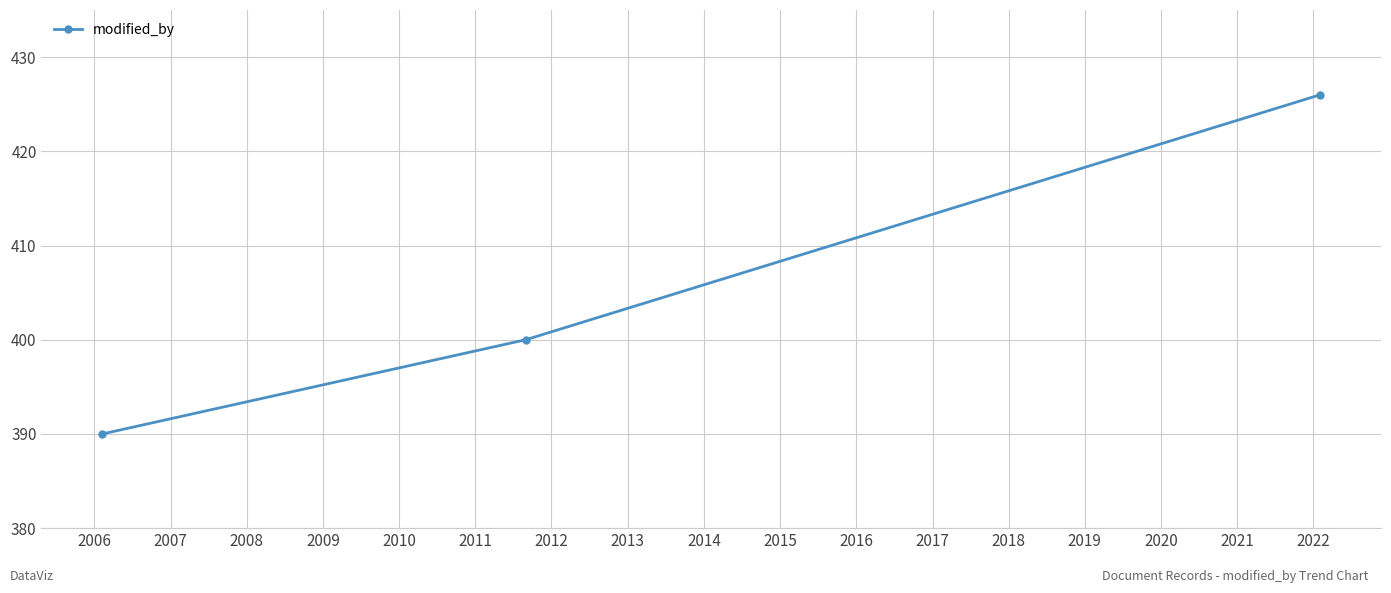

What is the greatest value displayed?

426